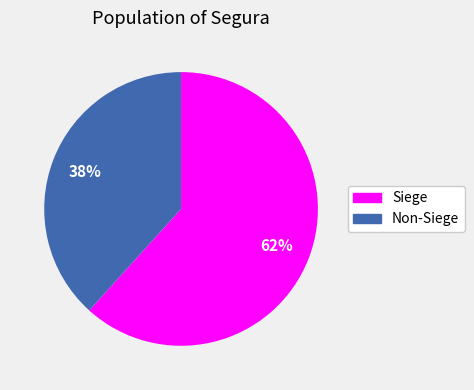

To the nearest percent, what is the average slice percentage?

50%